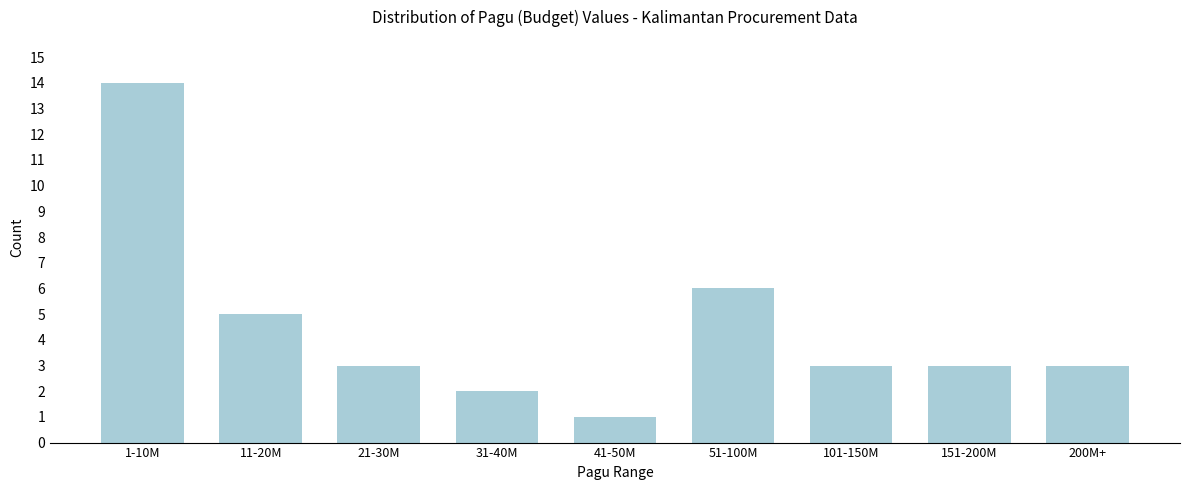

Reading right to left, list all the values displayed in this chart.

3	3	3	6	1	2	3	5	14